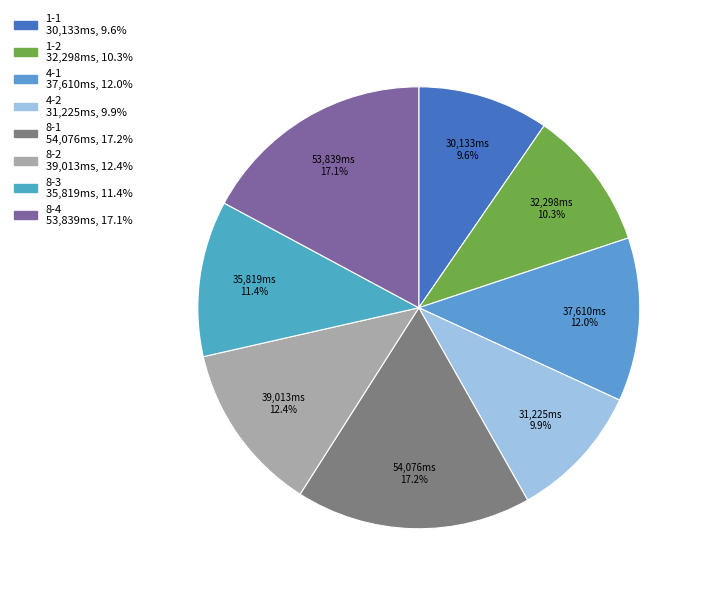

To the nearest percent, what portion does 8-1 represent?

17%